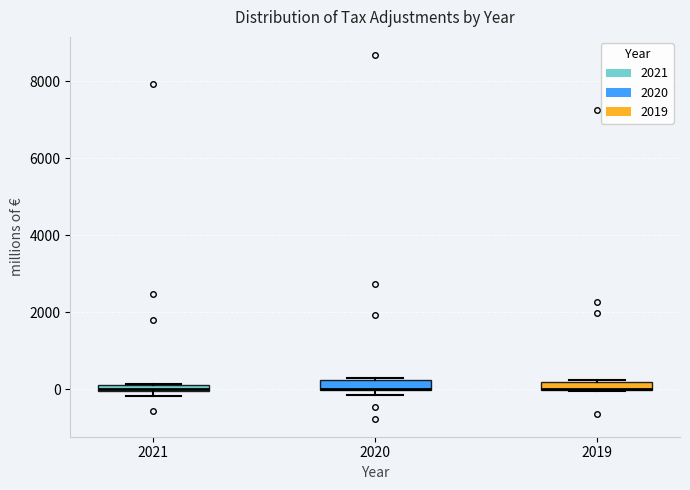

Where is the upper edge of the box at x = 2021 on the y-axis? The values are not printed on the chart, so give them approximately, as read against the axis.

200